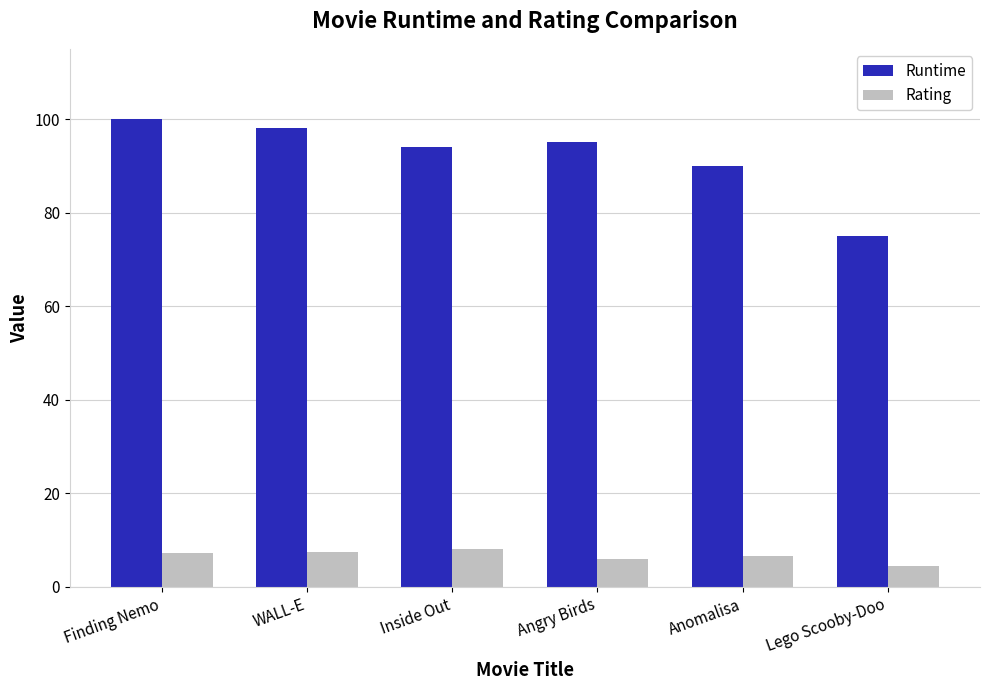

Rank the series by their average value, from highest to lowest.

Runtime, Rating